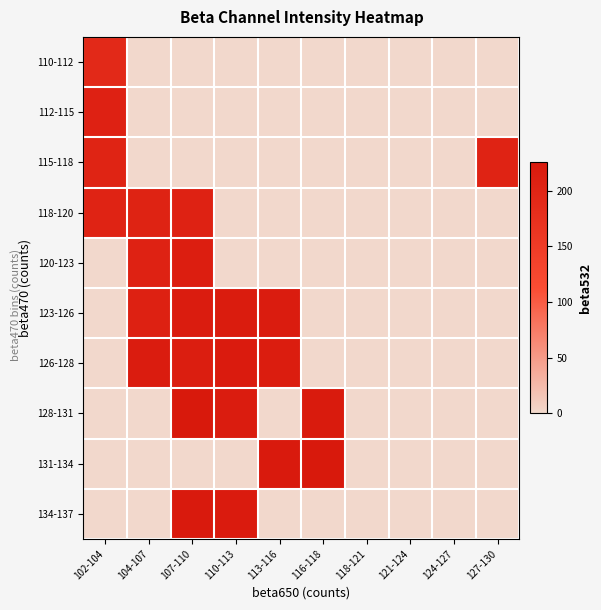

Between 104-107 and 124-127, which is larger?

104-107